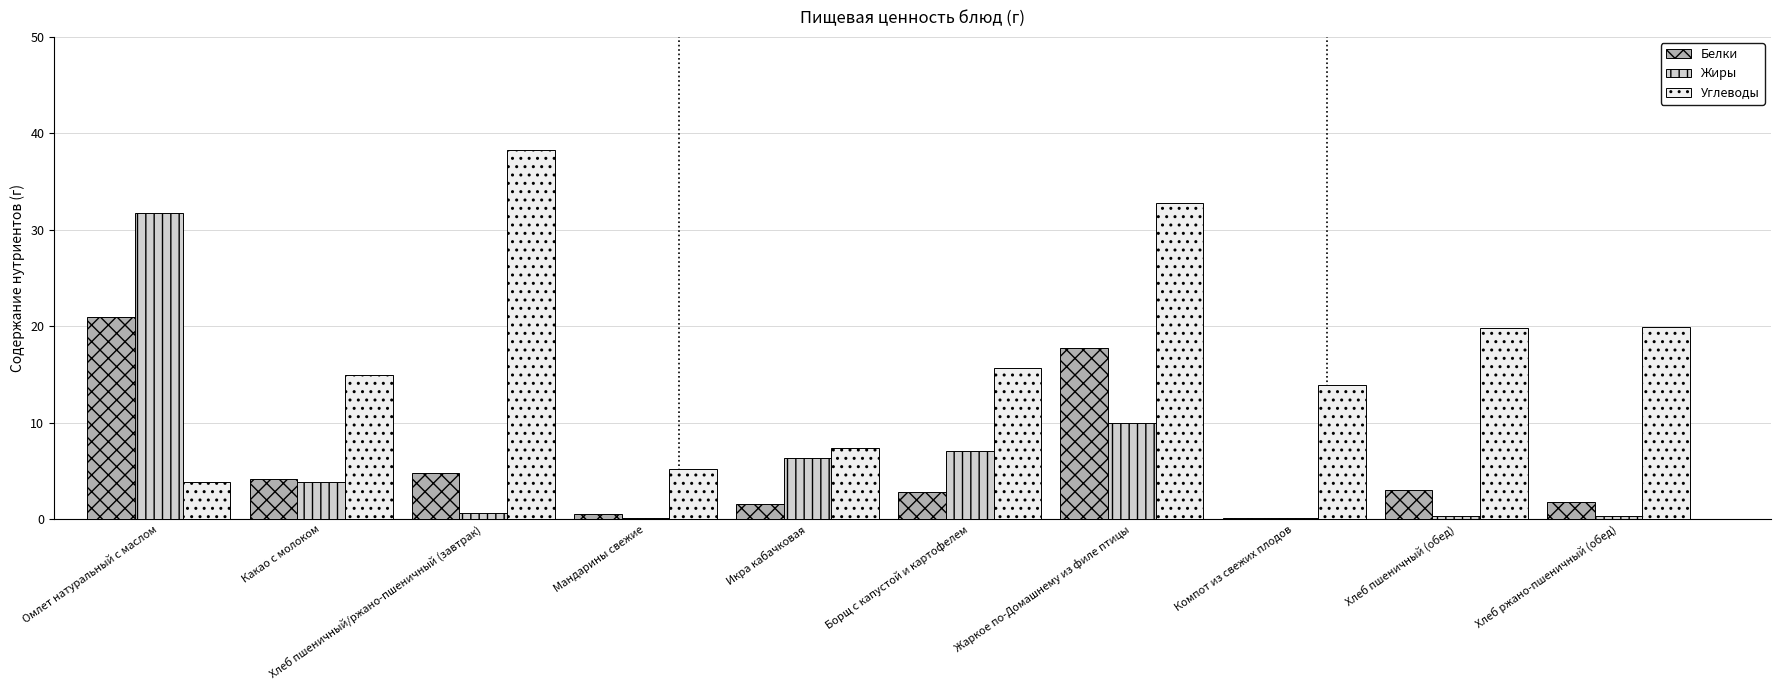

What is the approximate value of Углеводы at Борщ с капустой и картофелем?

15.7